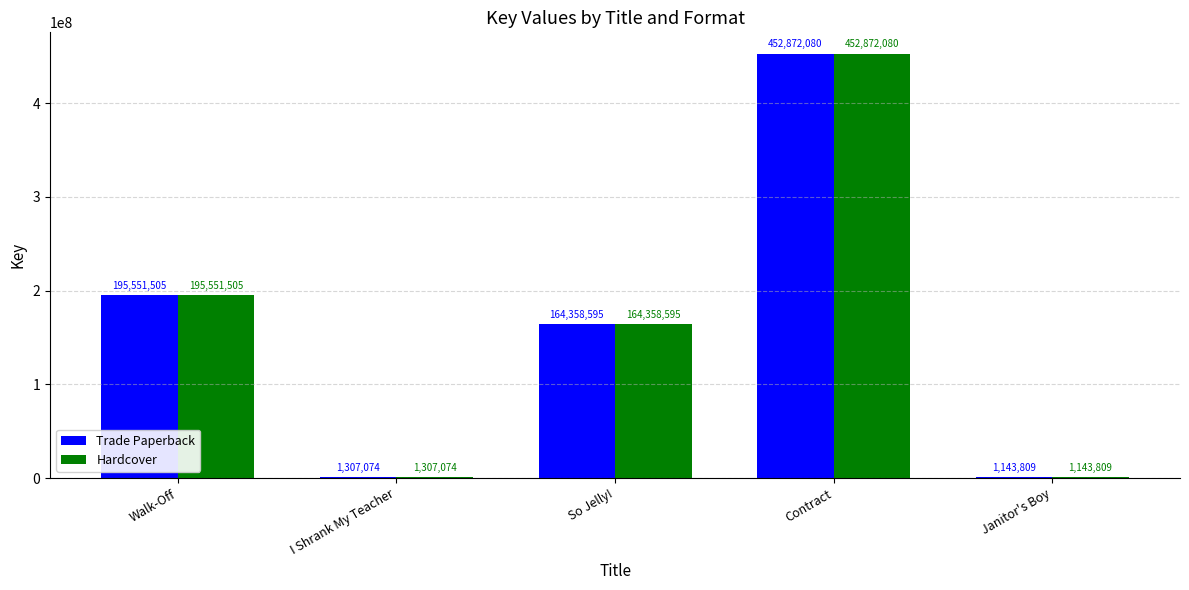

What is the greatest value displayed?

452872080